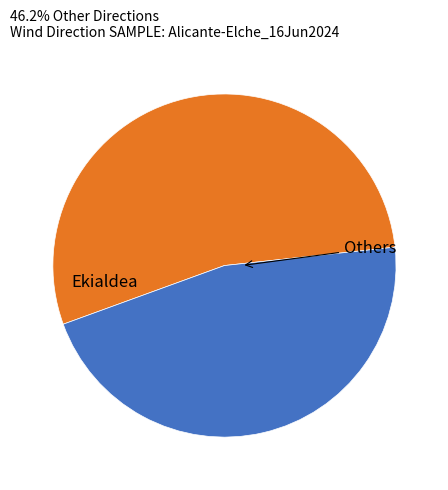

Does any single category account for the majority?

Yes